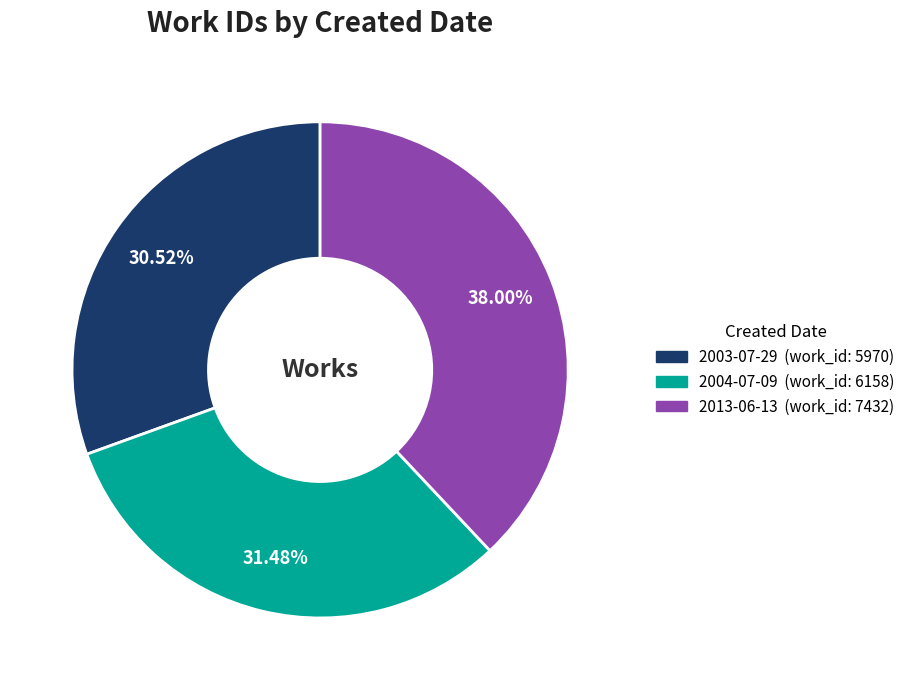

Which has a higher value, 2013-06-13 or 2004-07-09?

2013-06-13